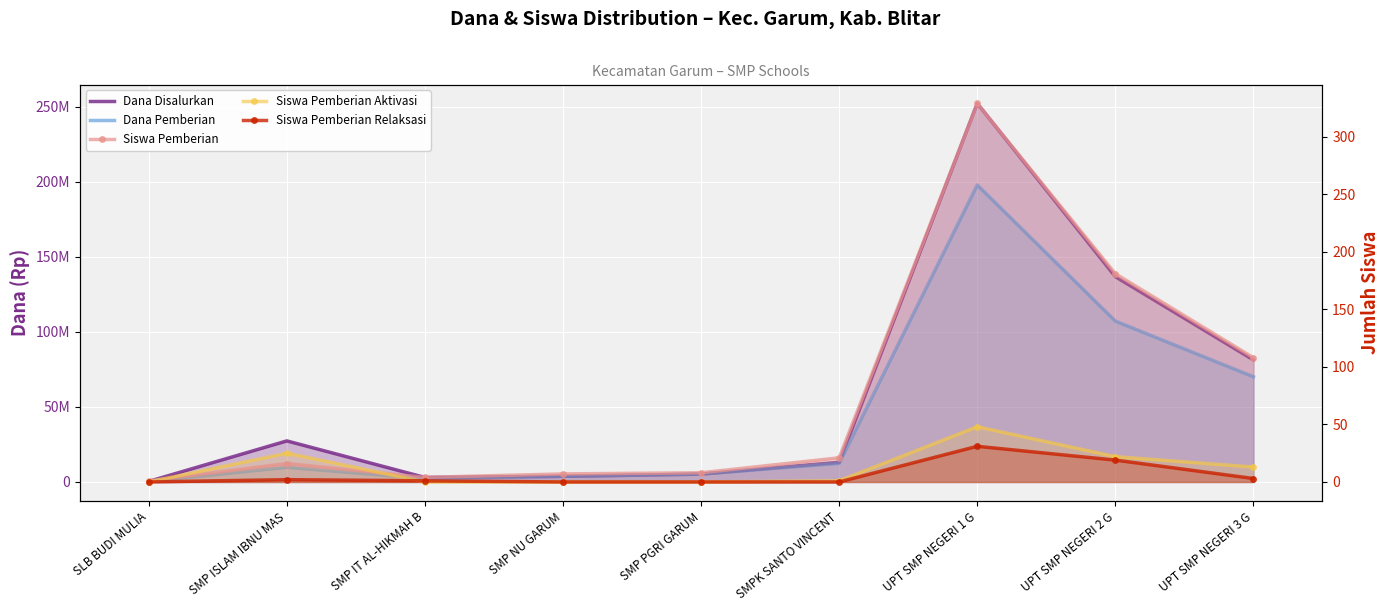

True or false: Siswa Pemberian Aktivasi and Dana Pemberian cross at least once.

False